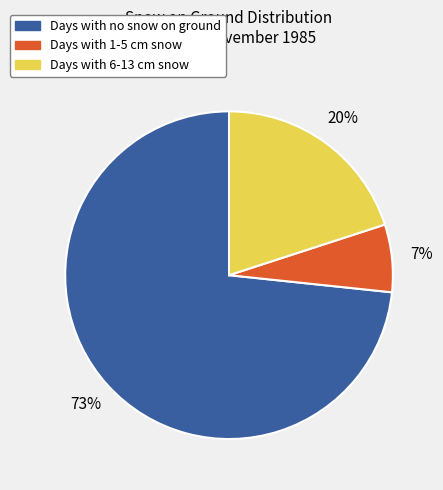

Is there any slice that represents more than half of the pie?

Yes